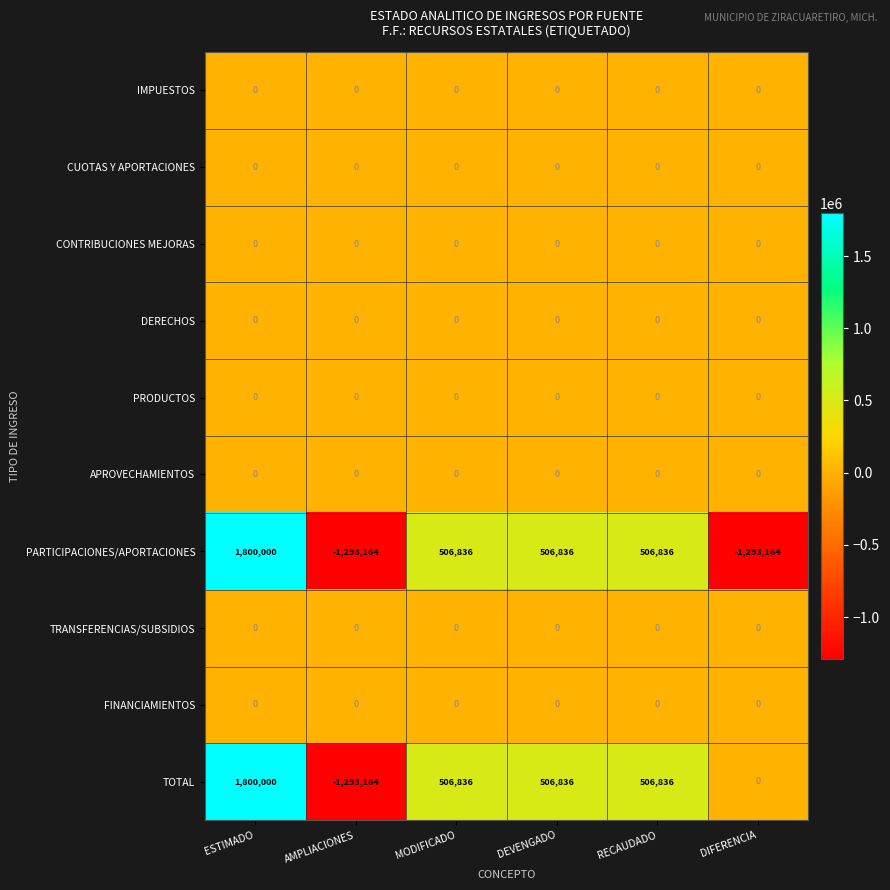

Between AMPLIACIONES and DIFERENCIA, which series saw the biggest shift?

TOTAL